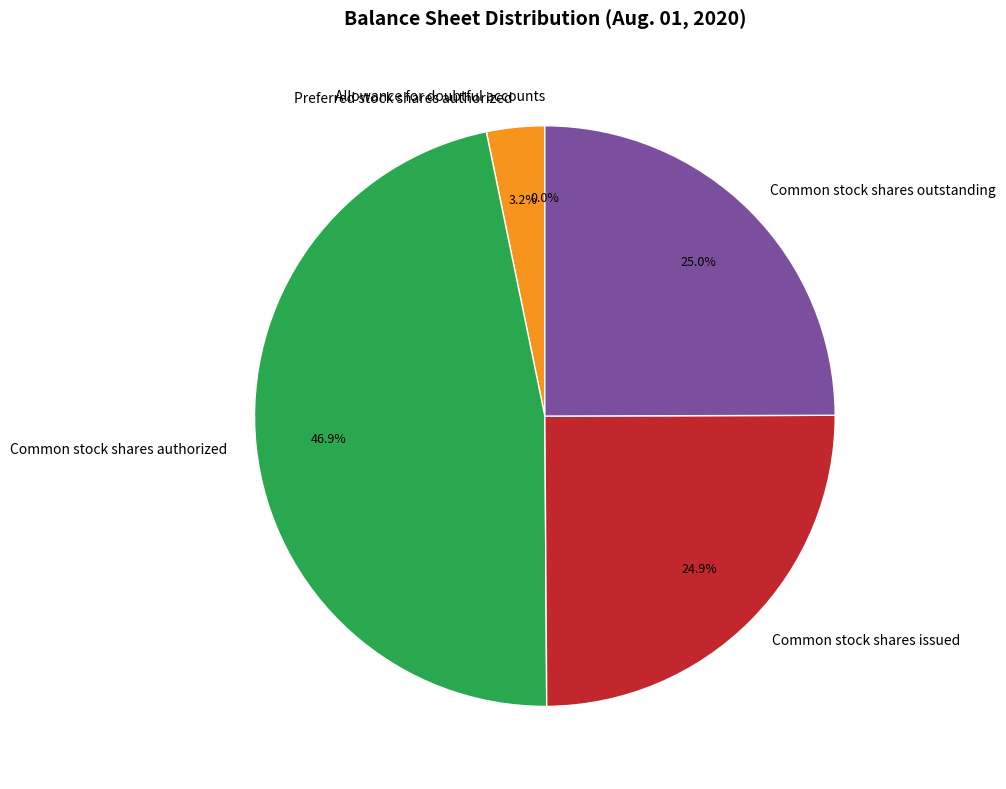

What is the total percentage of Common stock shares authorized and Preferred stock shares authorized?

50.1%